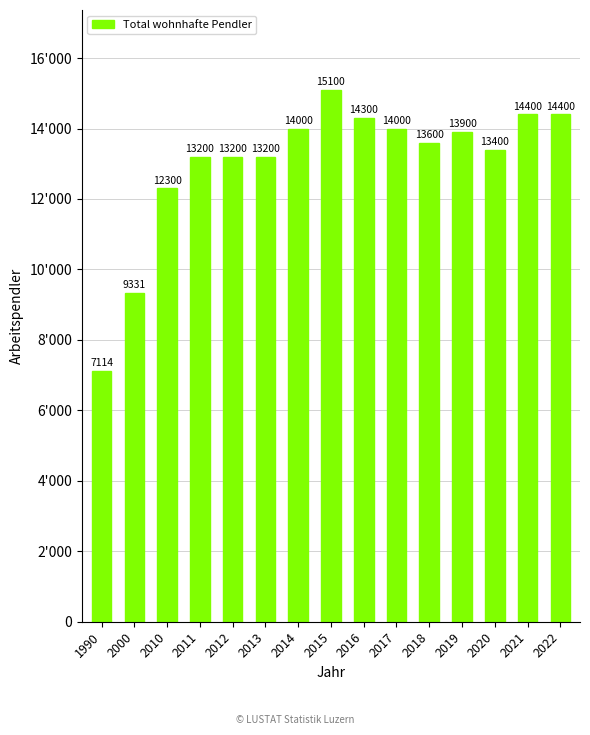

What is the approximate value at 2015, to the nearest 50?

15100